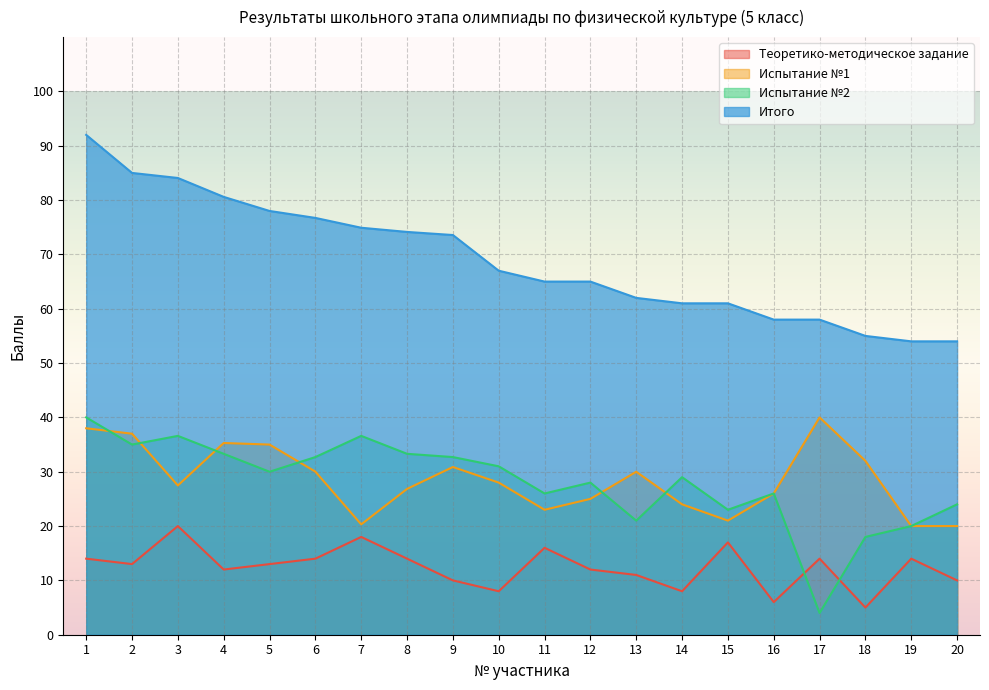

What is the difference between the Испытание №2 values at 18 and 12?

10.0